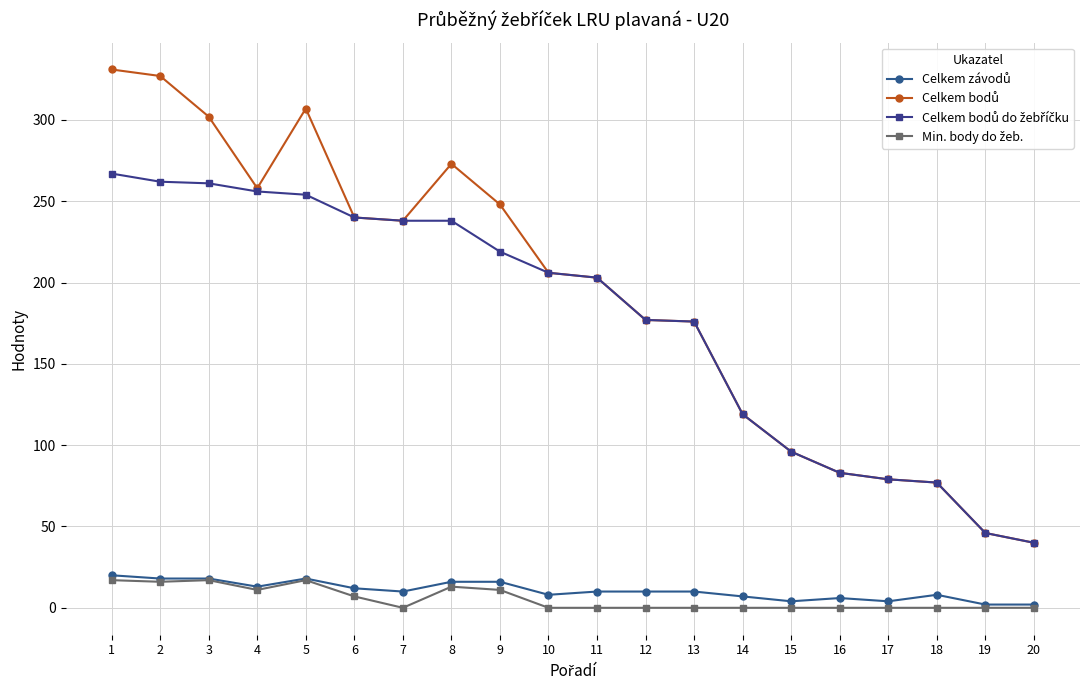

How many lines are shown in the chart?

4